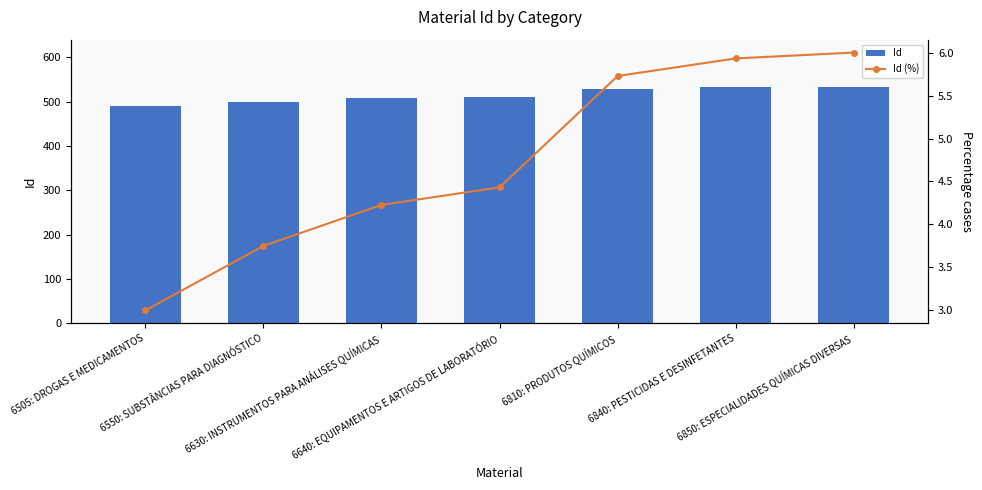

Where does the Id series first go above 510?

6810: PRODUTOS QUÍMICOS